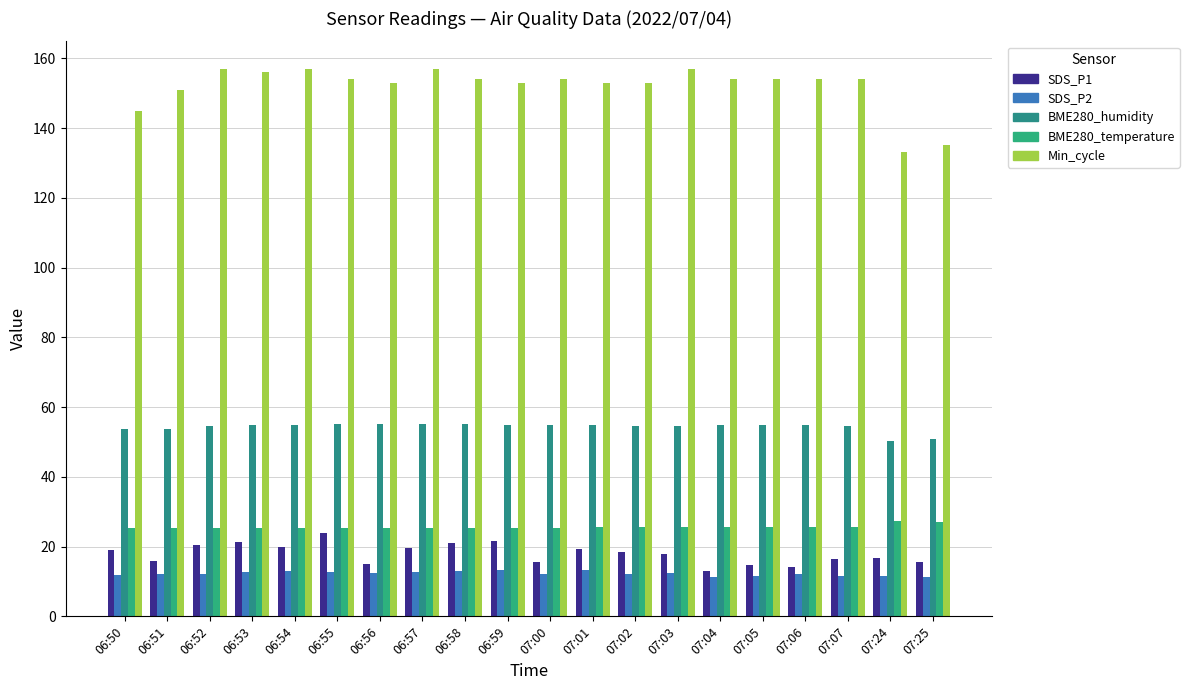

Which has a higher value, 07:05 or 06:56?

06:56